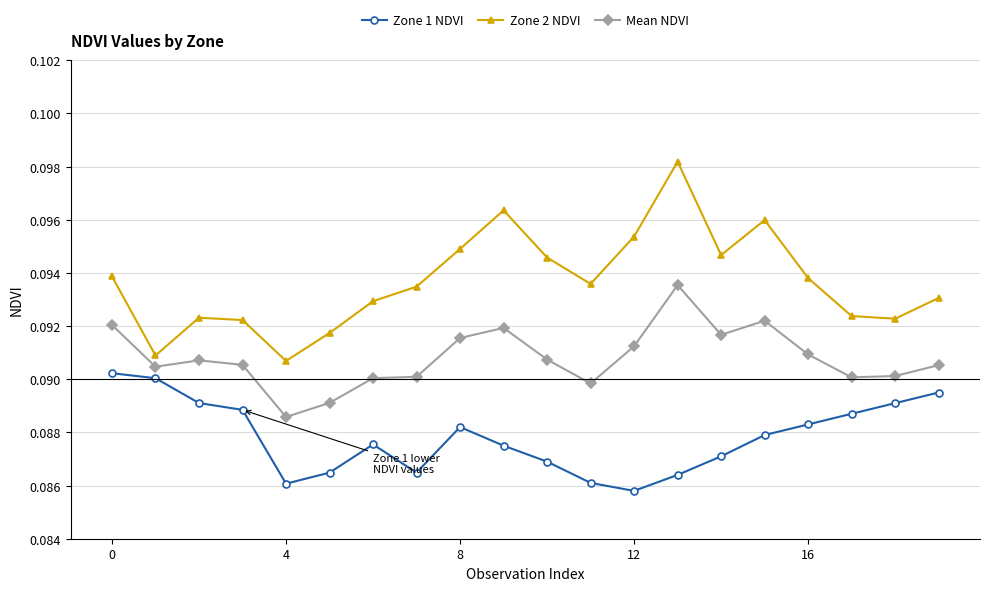

In Mean NDVI, how many points are higher than both neighbors (excluding endpoints)?

4